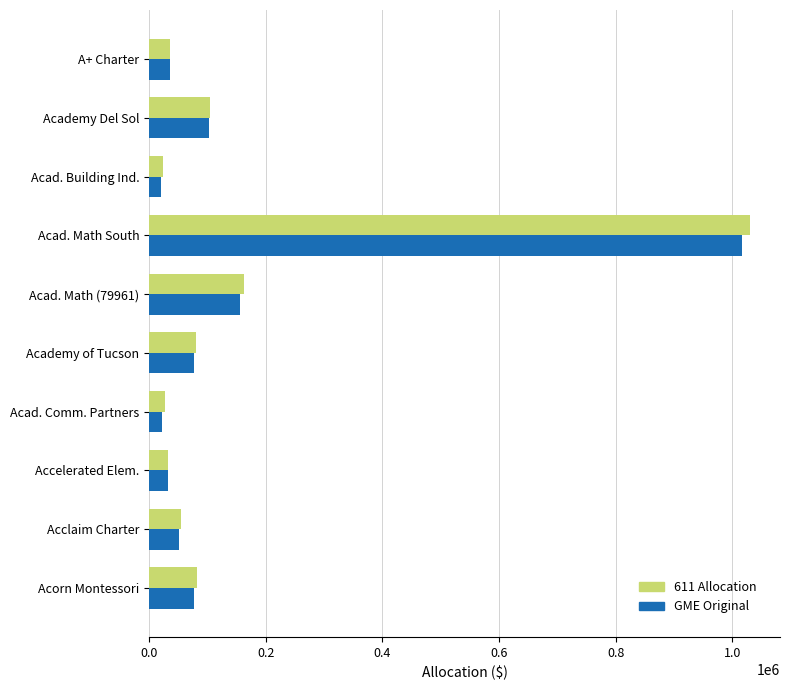

How many values in the 611 Allocation series exceed 81455?

5